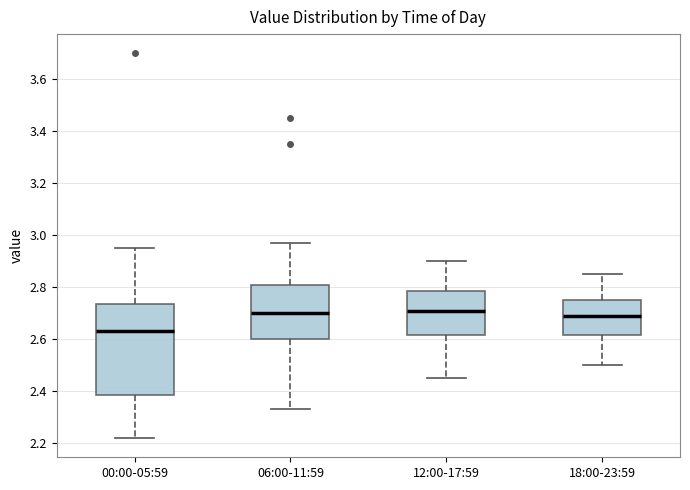

Reading left to right, read every box against the y-axis: the position of its median line, the range the box covers, and the ends of its whiskers. The values are not printed on the chart, so give them approximately, as read against the axis.

00:00-05:59: median 2.64, box 2.38 to 2.74, whiskers 2.22 to 2.96
06:00-11:59: median 2.70, box 2.60 to 2.80, whiskers 2.34 to 2.98
12:00-17:59: median 2.72, box 2.62 to 2.78, whiskers 2.46 to 2.90
18:00-23:59: median 2.70, box 2.62 to 2.76, whiskers 2.50 to 2.86